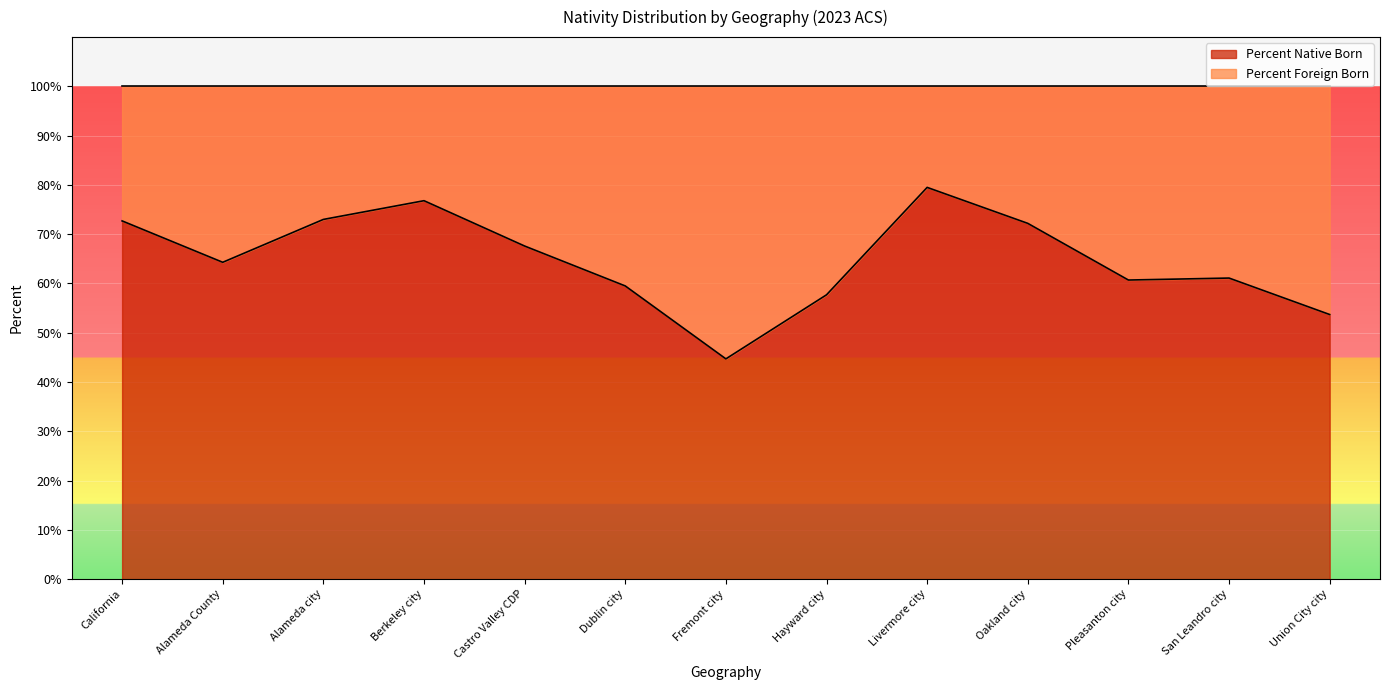

The value at Union City city is 53.7. True or false?

True